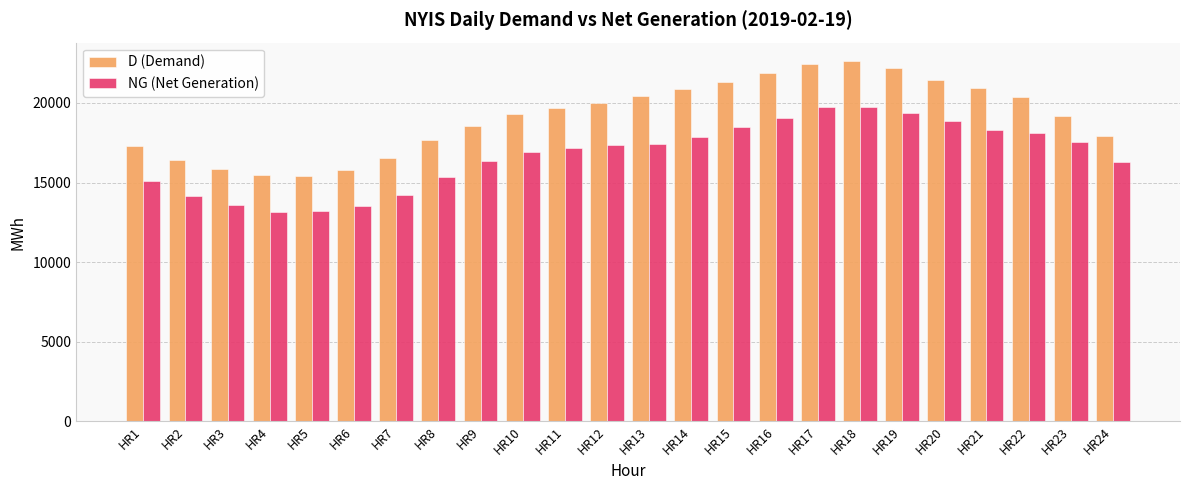

The value of D (Demand) at HR14 is 8774. True or false?

False